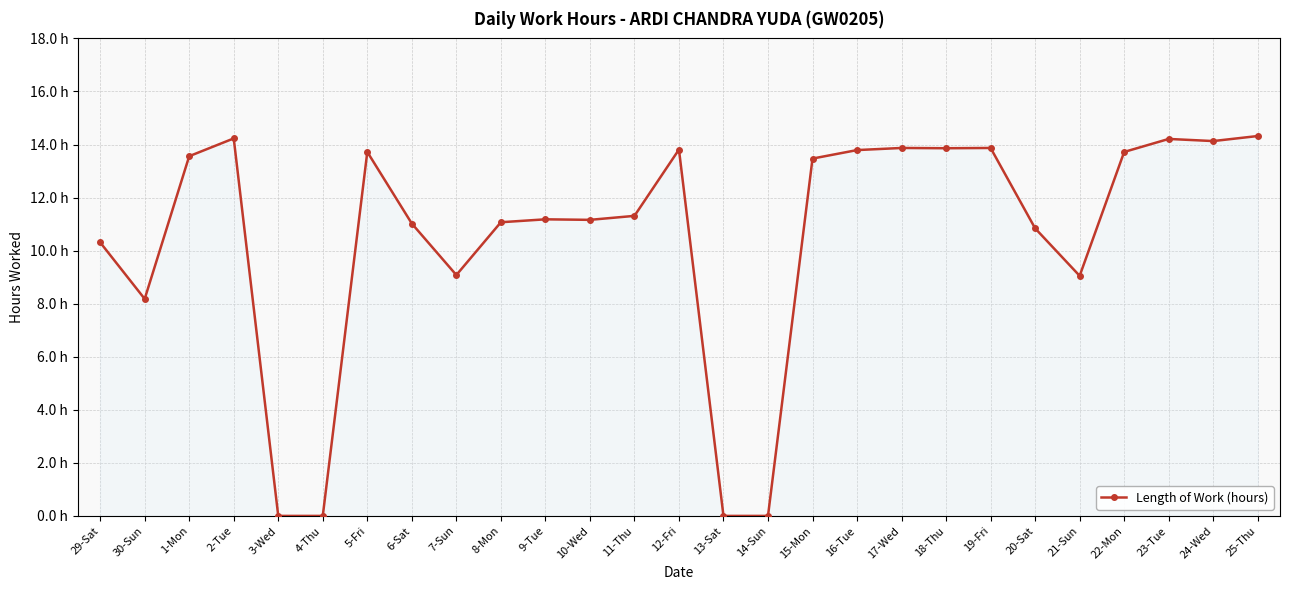

Reading right to left, transcribe all the data shown in this chart.

25-Thu=14.3	24-Wed=14.1	23-Tue=14.2	22-Mon=13.7	21-Sun=9.1	20-Sat=10.8	19-Fri=13.9	18-Thu=13.9	17-Wed=13.9	16-Tue=13.8	15-Mon=13.5	14-Sun=0.0	13-Sat=0.0	12-Fri=13.8	11-Thu=11.3	10-Wed=11.2	9-Tue=11.2	8-Mon=11.1	7-Sun=9.1	6-Sat=11.0	5-Fri=13.7	4-Thu=0.0	3-Wed=0.0	2-Tue=14.2	1-Mon=13.6	30-Sun=8.2	29-Sat=10.3